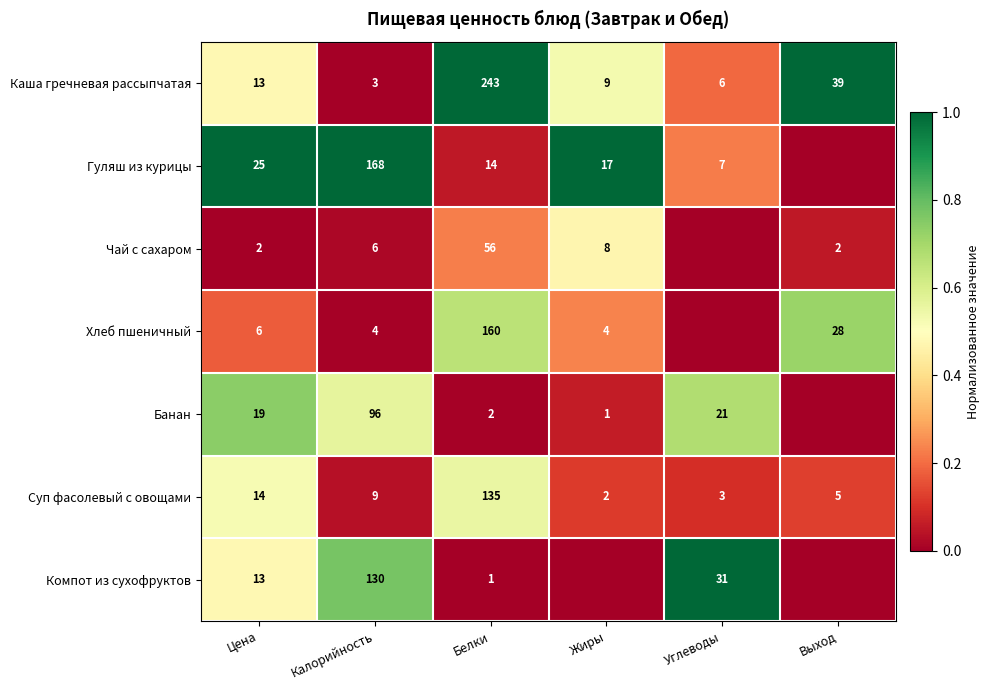

What is the maximum value for Суп фасолевый с овощами?

135